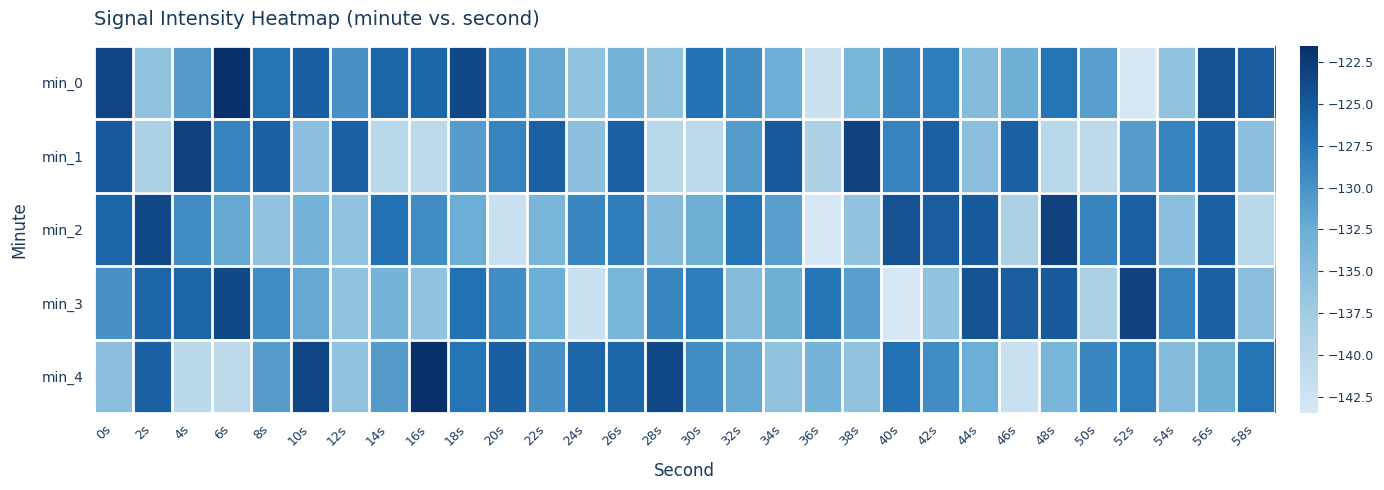

Reading left to right, what are all the values shown in this chart?

min_0: 0s=-123.4	2s=-136.0	4s=-130.9	6s=-121.5	8s=-127.4	10s=-125.6	12s=-130.0	14s=-126.1	16s=-126.2	18s=-123.8	20s=-129.5	22s=-132.1	24s=-136.0	26s=-133.4	28s=-136.0	30s=-127.2	32s=-129.5	34s=-132.5	36s=-142.0	38s=-133.9	40s=-129.0	42s=-128.1	44s=-134.9	46s=-132.8	48s=-127.3	50s=-131.2	52s=-143.5	54s=-136.1	56s=-124.5	58s=-125.5
min_1: 0s=-125.3	2s=-138.5	4s=-123.2	6s=-128.7	8s=-125.7	10s=-135.5	12s=-125.7	14s=-140.0	16s=-140.5	18s=-131.0	20s=-128.7	22s=-125.7	24s=-135.5	26s=-125.7	28s=-140.0	30s=-140.5	32s=-131.0	34s=-125.3	36s=-138.5	38s=-123.2	40s=-128.7	42s=-125.7	44s=-135.5	46s=-125.7	48s=-140.0	50s=-140.5	52s=-131.0	54s=-128.7	56s=-125.7	58s=-135.5
min_2: 0s=-126.2	2s=-123.8	4s=-129.5	6s=-132.1	8s=-136.0	10s=-133.4	12s=-136.0	14s=-127.2	16s=-129.5	18s=-132.5	20s=-142.0	22s=-133.9	24s=-129.0	26s=-128.1	28s=-134.9	30s=-132.8	32s=-127.3	34s=-131.2	36s=-143.5	38s=-136.1	40s=-124.5	42s=-125.5	44s=-125.3	46s=-138.5	48s=-123.2	50s=-128.7	52s=-125.7	54s=-135.5	56s=-125.7	58s=-140.0
min_3: 0s=-130.0	2s=-126.1	4s=-126.2	6s=-123.8	8s=-129.5	10s=-132.1	12s=-136.0	14s=-133.4	16s=-136.0	18s=-127.2	20s=-129.5	22s=-132.5	24s=-142.0	26s=-133.9	28s=-129.0	30s=-128.1	32s=-134.9	34s=-132.8	36s=-127.3	38s=-131.2	40s=-143.5	42s=-136.1	44s=-124.5	46s=-125.5	48s=-125.3	50s=-138.5	52s=-123.2	54s=-128.7	56s=-125.7	58s=-135.5
min_4: 0s=-135.5	2s=-125.7	4s=-140.0	6s=-140.5	8s=-131.0	10s=-123.4	12s=-136.0	14s=-130.9	16s=-121.5	18s=-127.4	20s=-125.6	22s=-130.0	24s=-126.1	26s=-126.2	28s=-123.8	30s=-129.5	32s=-132.1	34s=-136.0	36s=-133.4	38s=-136.0	40s=-127.2	42s=-129.5	44s=-132.5	46s=-142.0	48s=-133.9	50s=-129.0	52s=-128.1	54s=-134.9	56s=-132.8	58s=-127.3